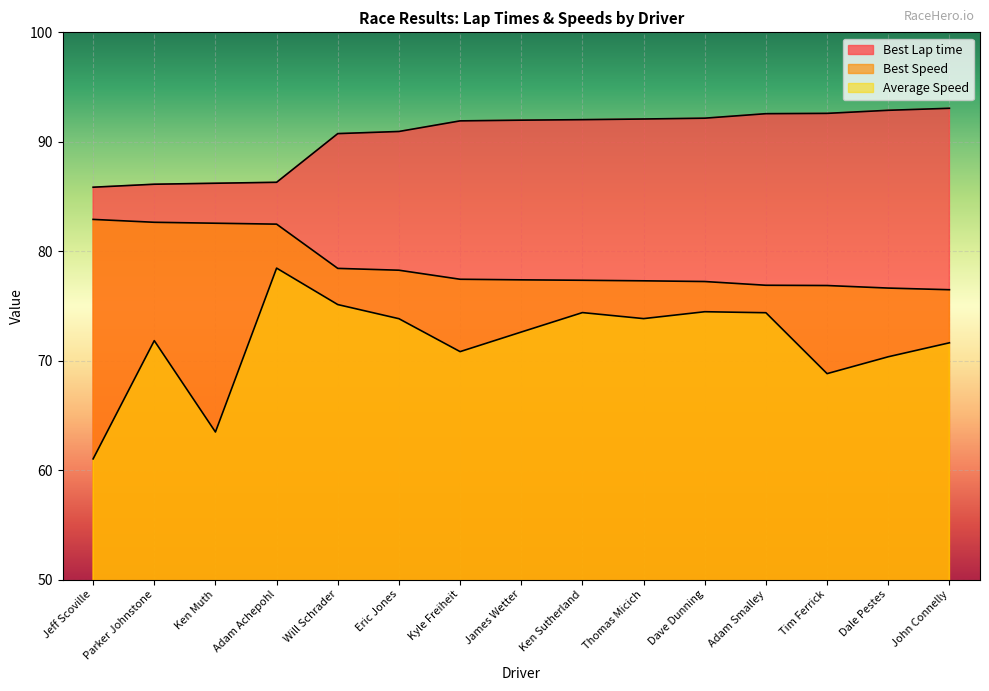

Which has a higher value, Will Schrader or Thomas Micich?

Thomas Micich